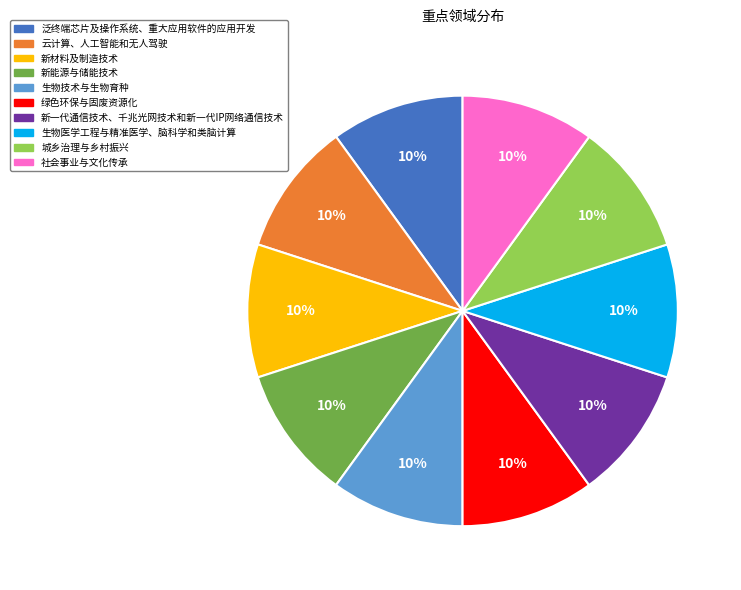

Is 新一代通信技术、千兆光网技术和新一代IP网络通信技术 the majority of the pie?

No